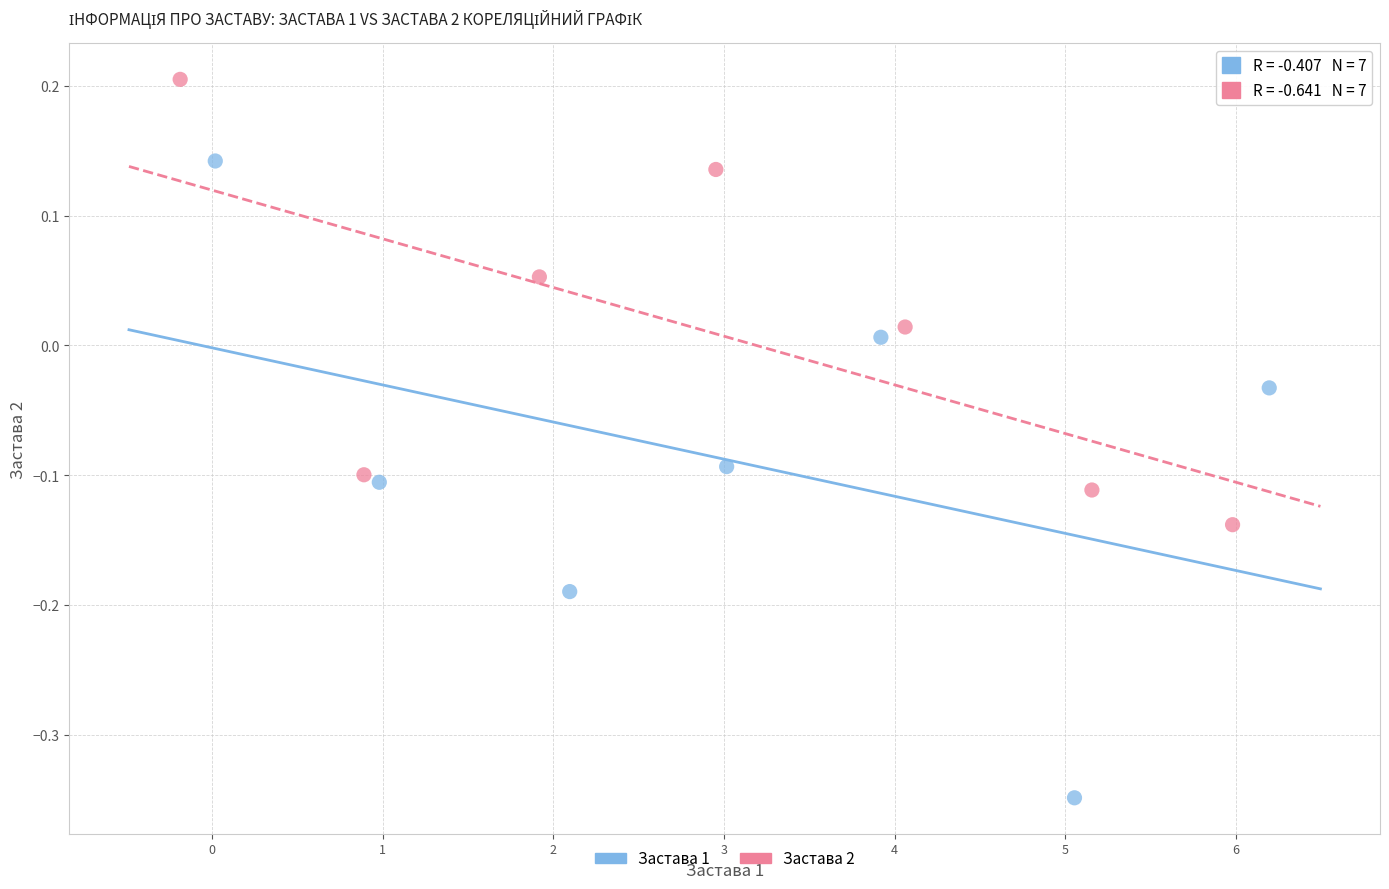

Which series contains the highest Y value?

Застава 2